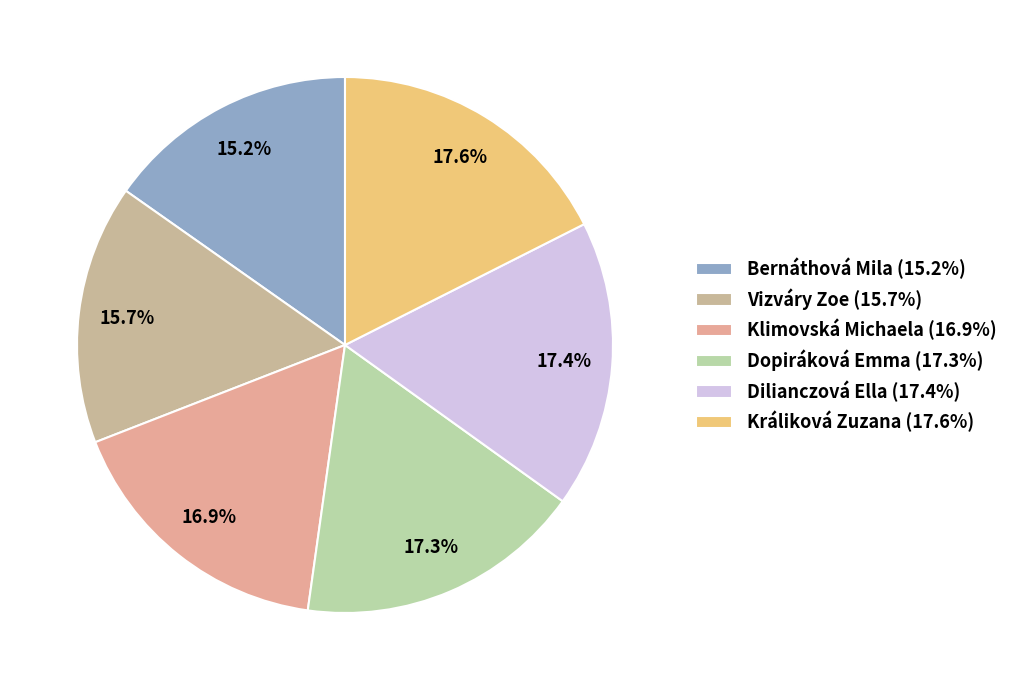

Which slice is the smallest?

Bernáthová Mila